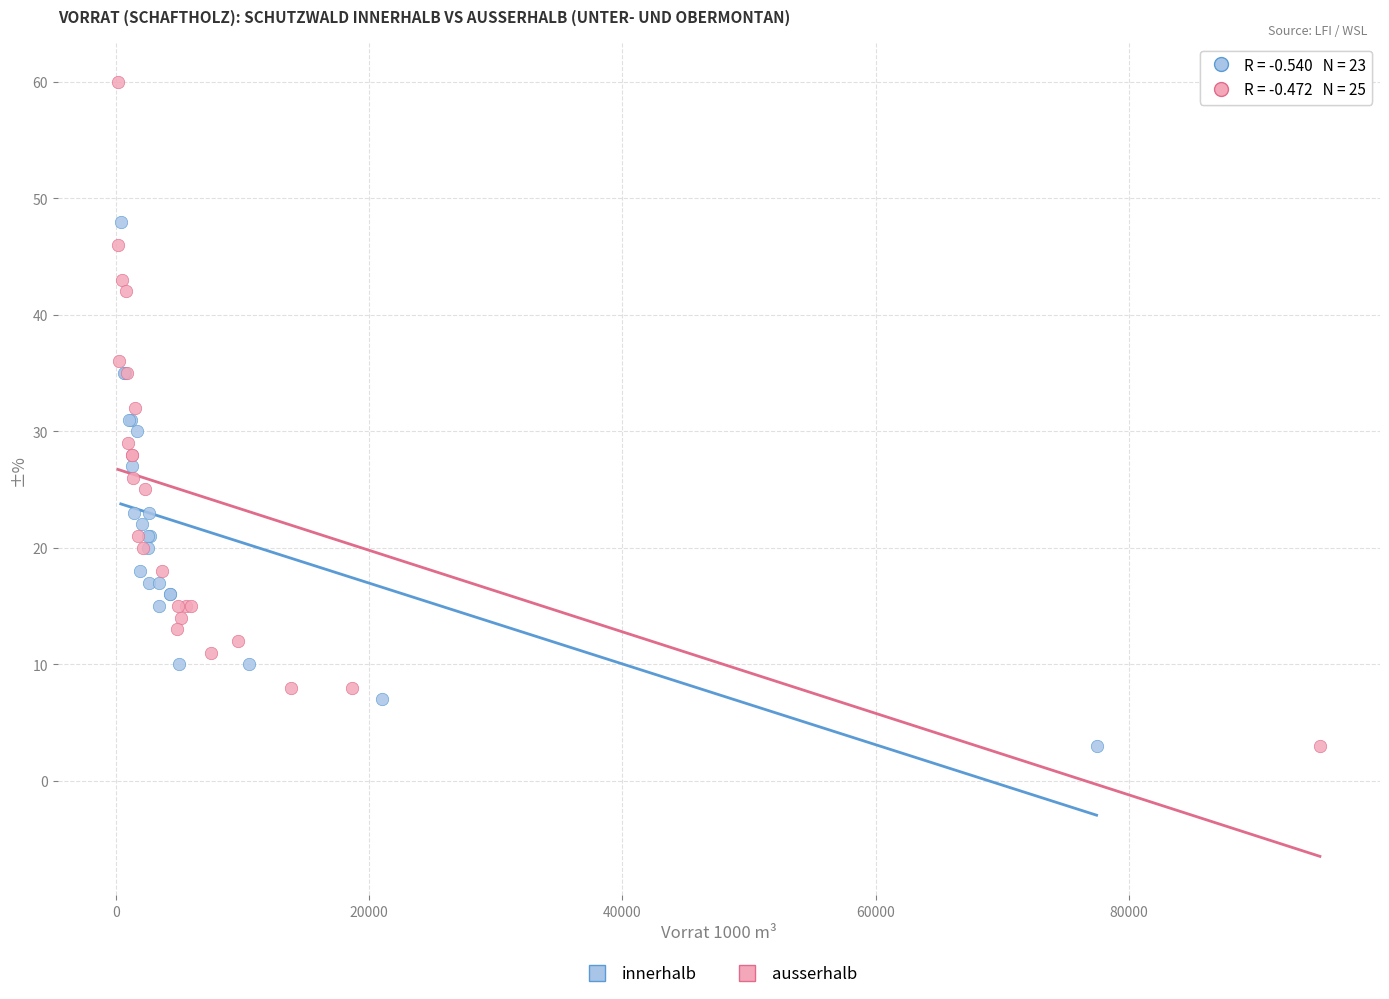

Which series reaches the maximum Y coordinate?

ausserhalb